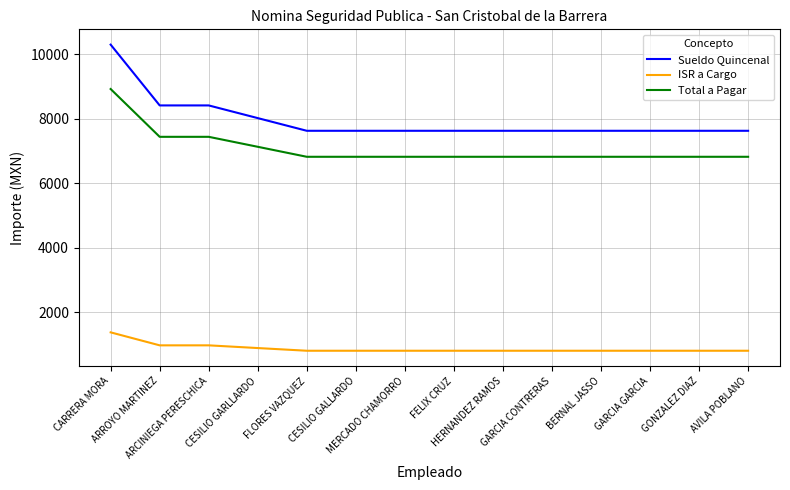

How many lines are shown in the chart?

3